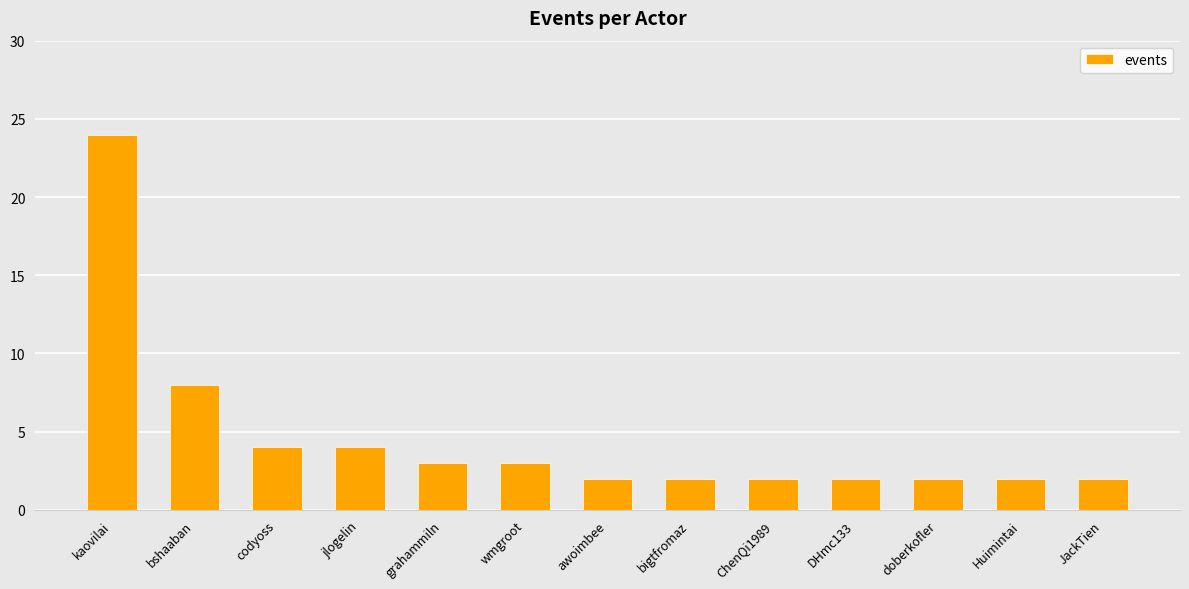

What is the sum of the values at grahammiln and wmgroot?

6